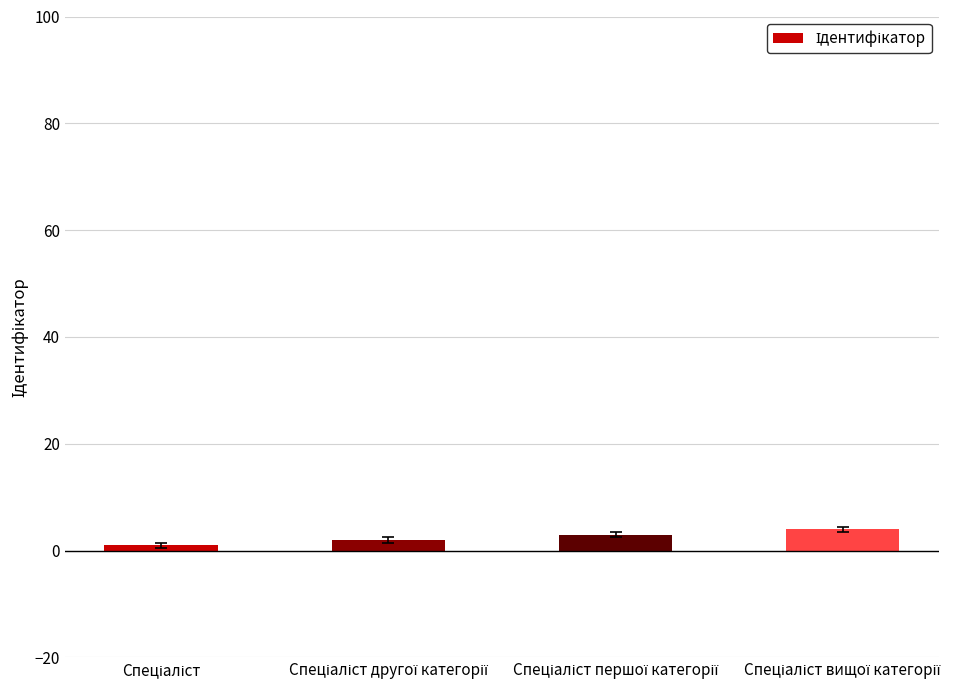

What is the minimum value shown in the chart?

1